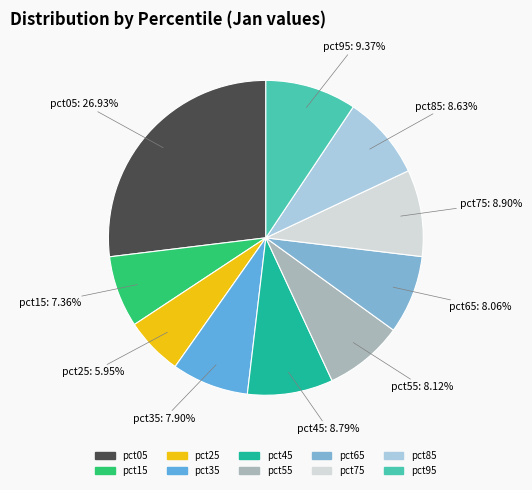

Is the sum of pct55 and pct75 greater than half?

No